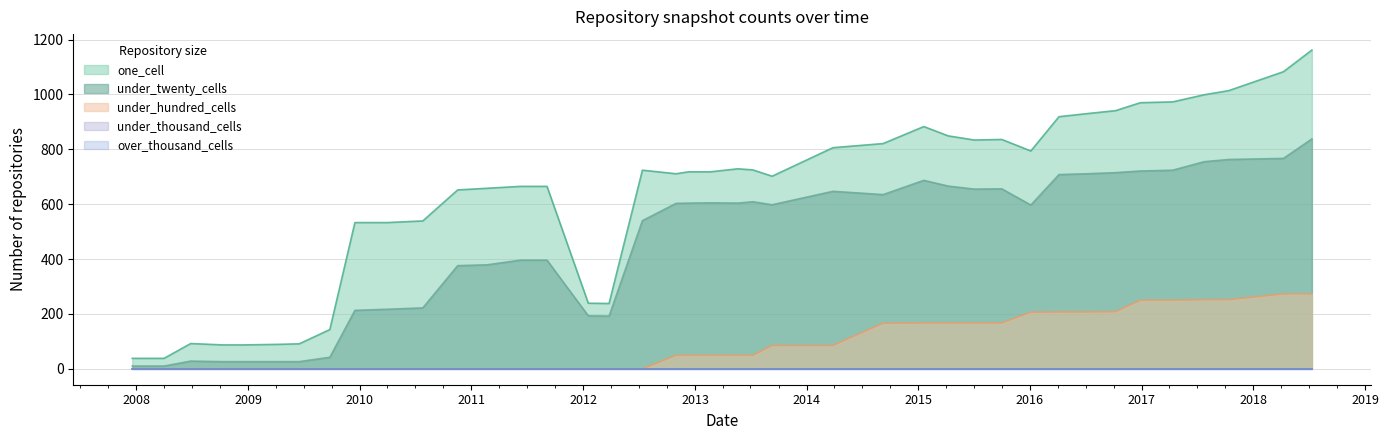

Which series has the widest spread of values?

one_cell